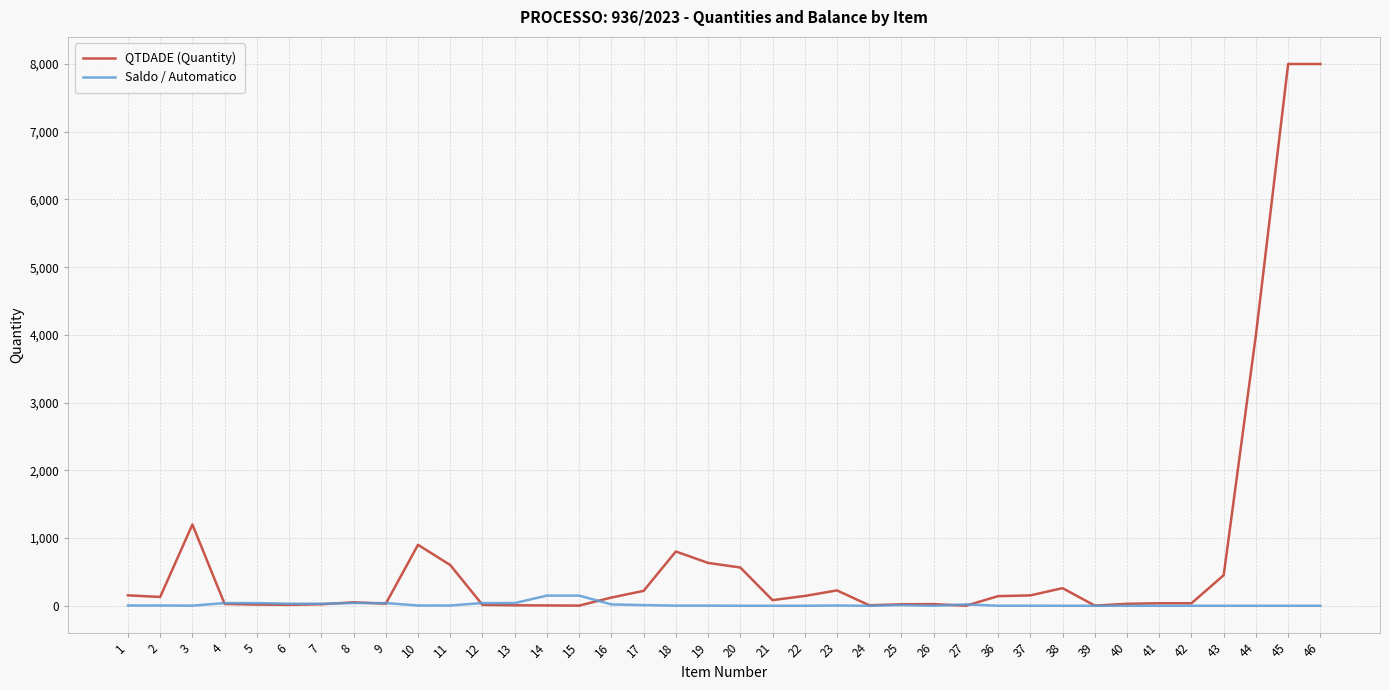

Rank the series by their average value, from highest to lowest.

QTDADE (Quantity), Saldo / Automatico